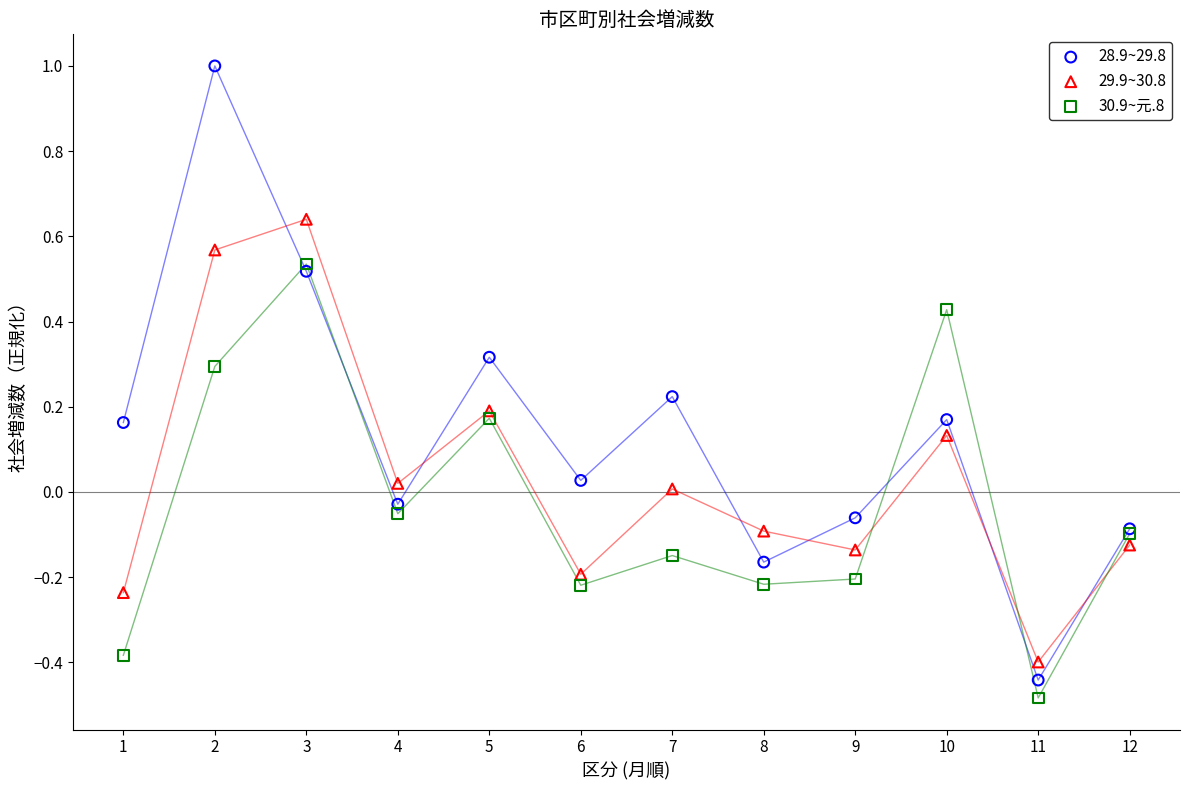

Which series reaches the maximum Y coordinate?

28.9~29.8